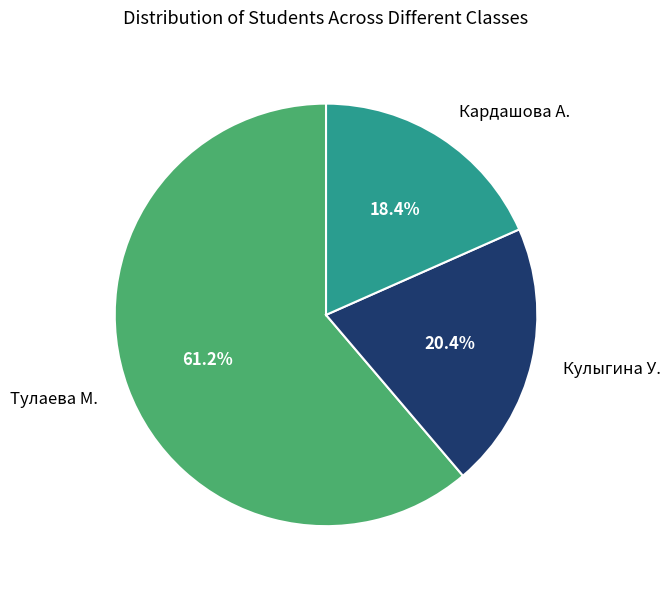

To the nearest percent, what portion does Кардашова А. represent?

18%